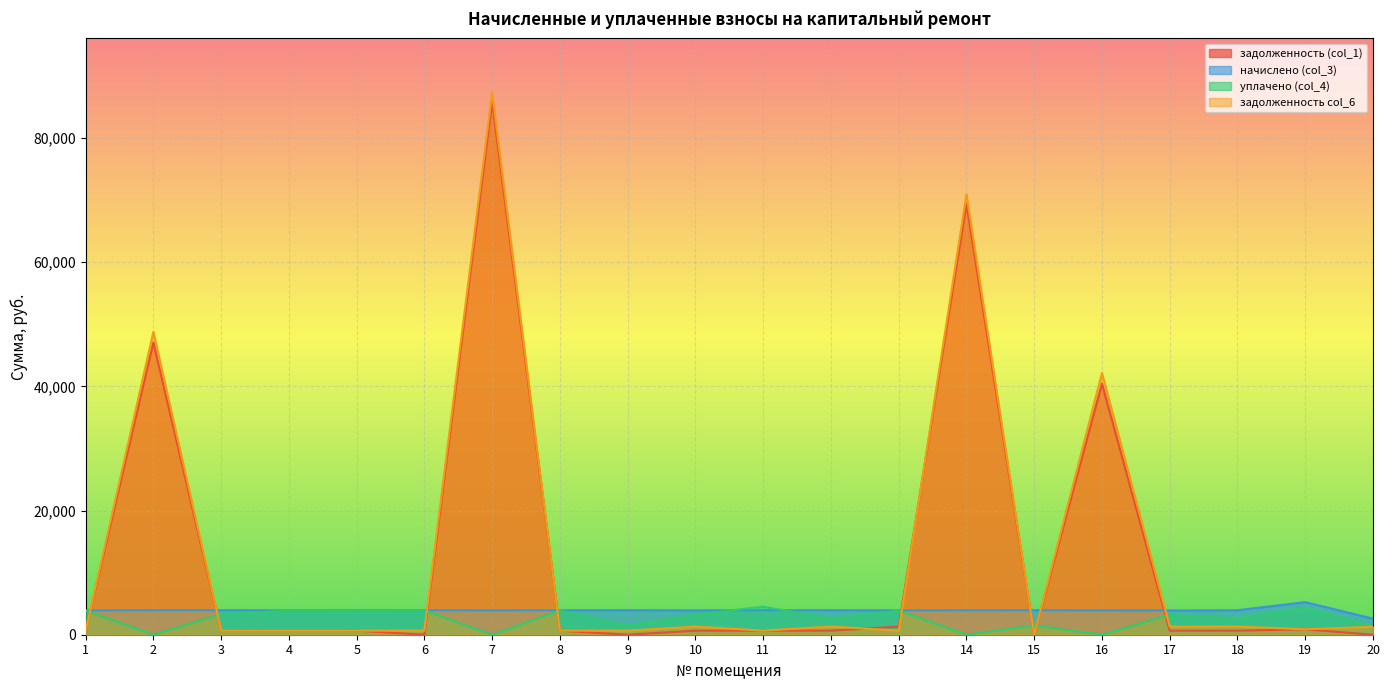

Which category has the lowest value across all series?

6